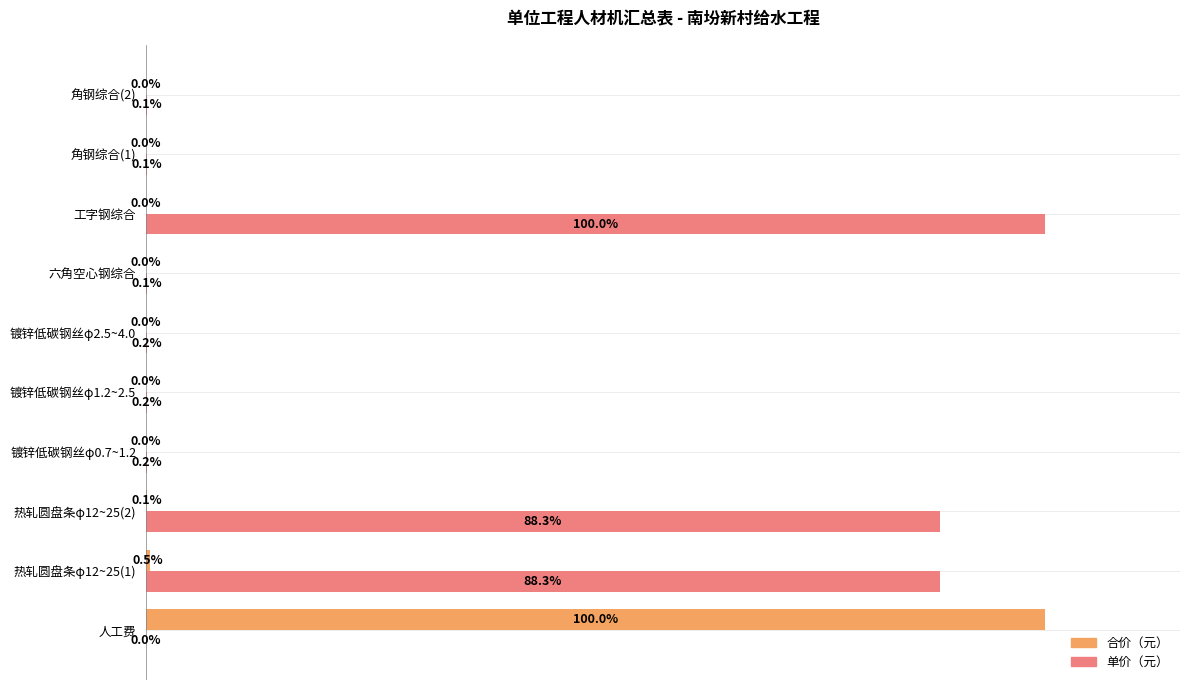

Which category has the highest value in the 单价（元） series?

工字钢综合